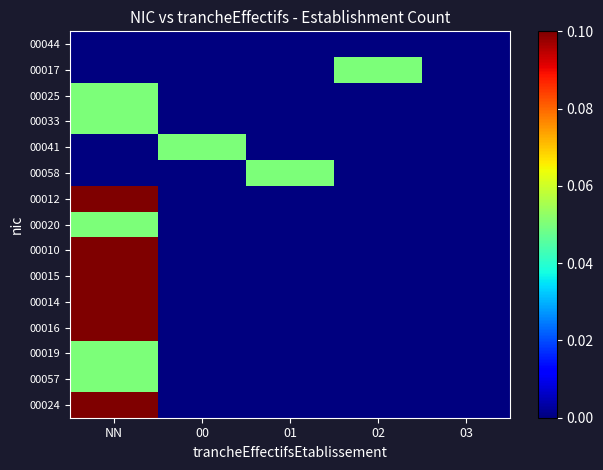

Which label corresponds to the smallest value in the chart?

NN